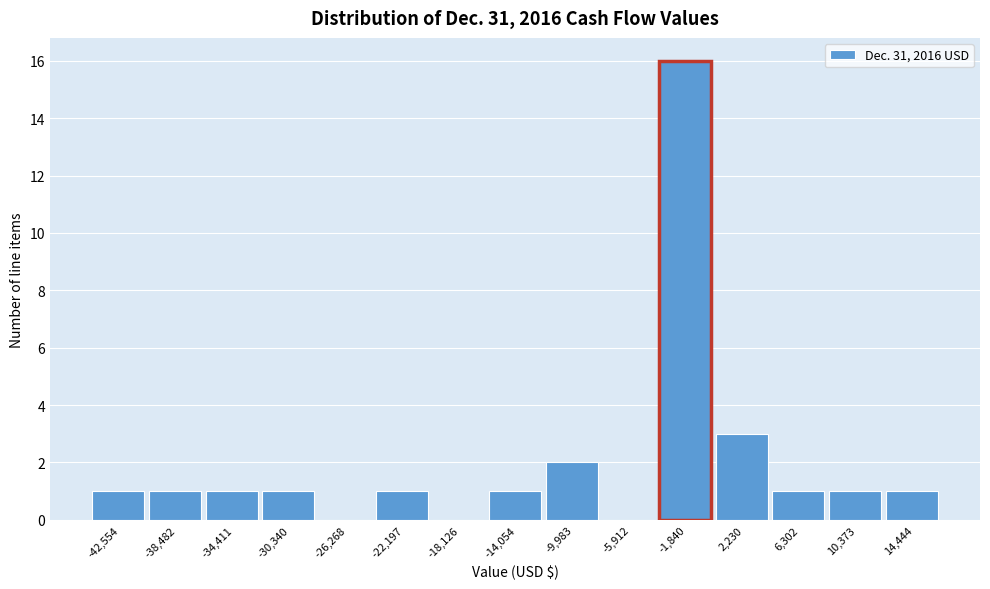

Reading left to right, what are all the values shown in this chart?

-42,554=1	-38,482=1	-34,411=1	-30,340=1	-26,268=0	-22,197=1	-18,126=0	-14,054=1	-9,983=2	-5,912=0	-1,840=16	2,230=3	6,302=1	10,373=1	14,444=1